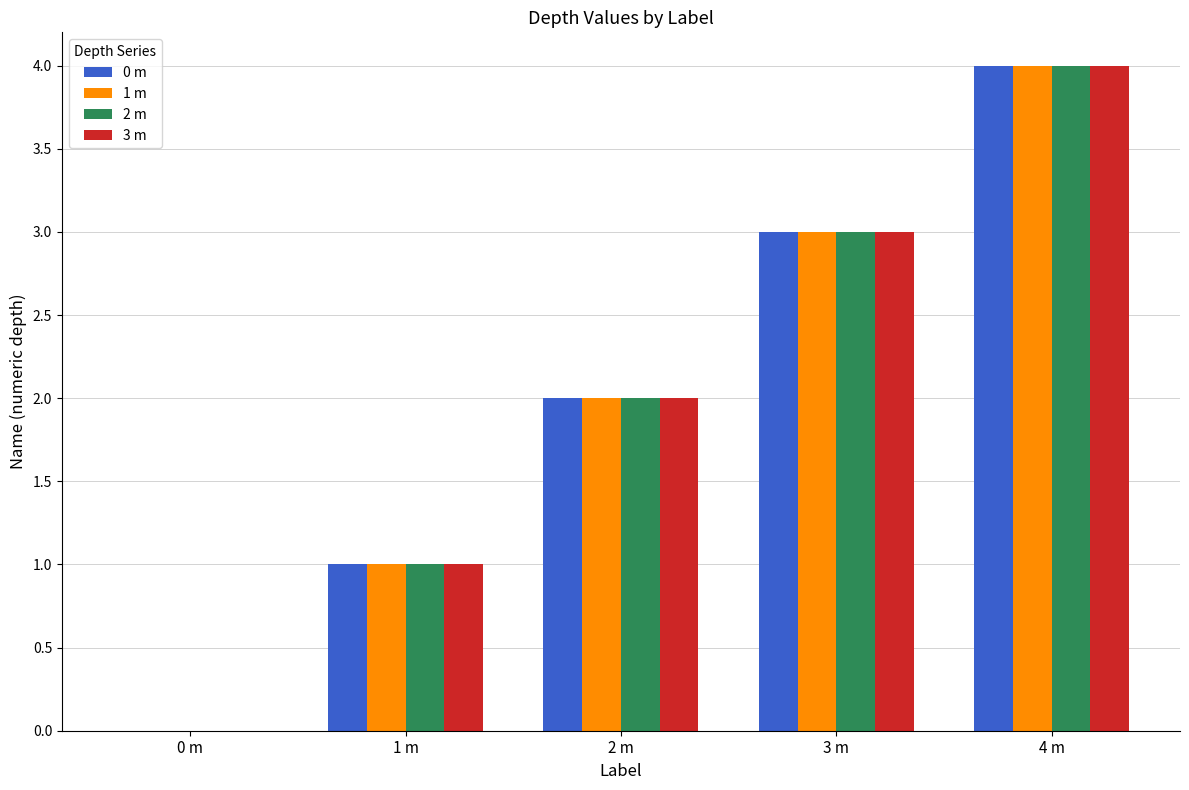

Is it true that 0 m equals 2 at 1 m?

False